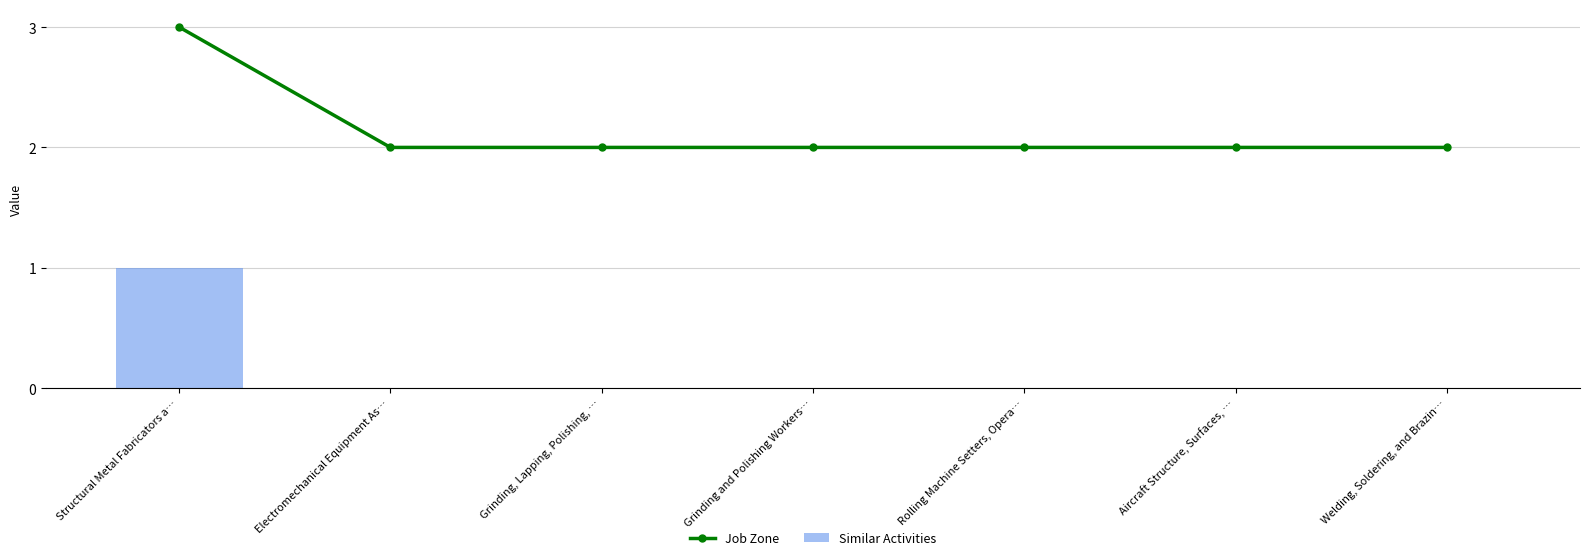

Is it true that Job Zone equals 3 at Grinding and Polishing Workers…?

False